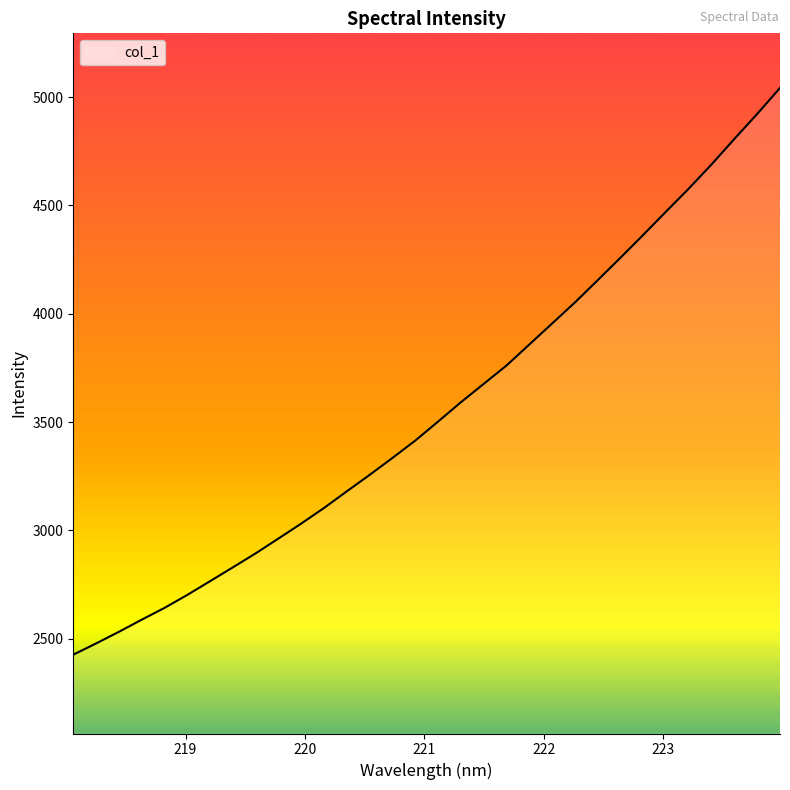

What is the minimum value shown in the chart?

2425.8